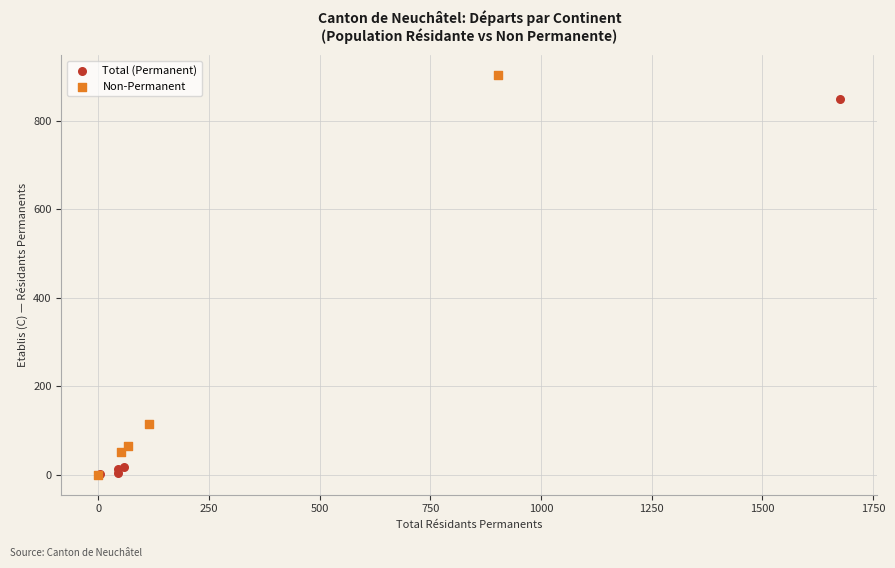

Which series has the widest spread of Y values?

Non-Permanent